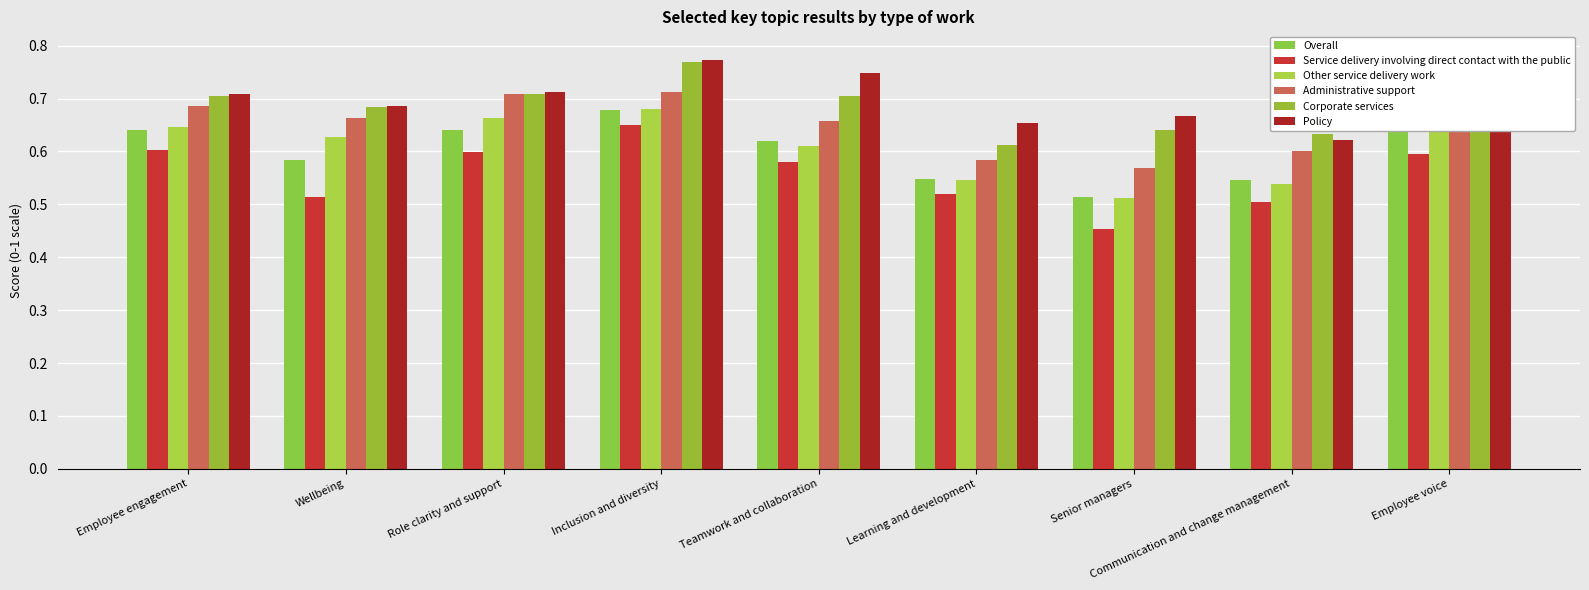

Between Employee engagement and Inclusion and diversity, which series saw the biggest shift?

Corporate services